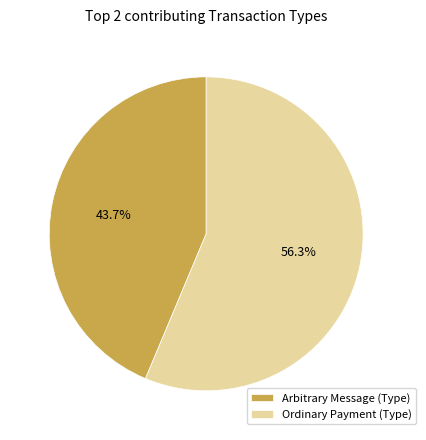

To the nearest percent, what is the average slice percentage?

50%